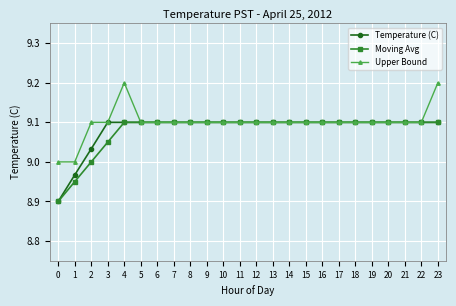

The Upper Bound series shows 9.1 at 9. True or false?

True